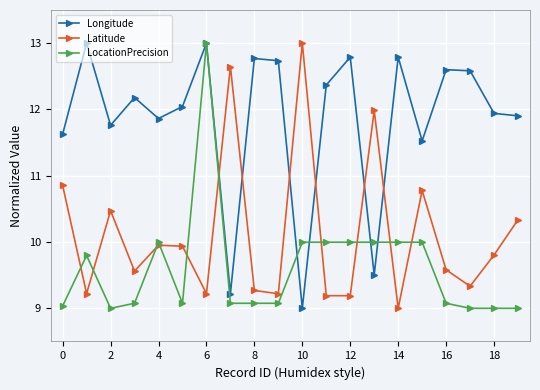

What is the greatest value displayed?

13.0